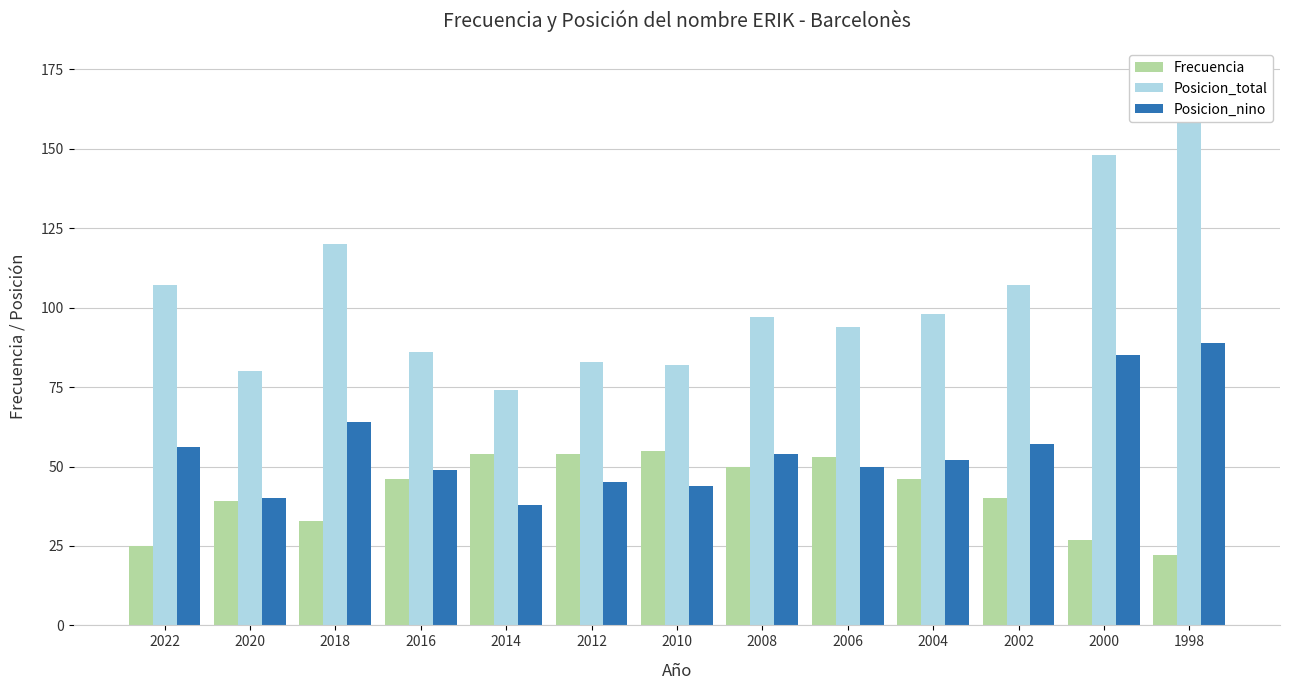

Which label corresponds to the smallest value in the chart?

1998